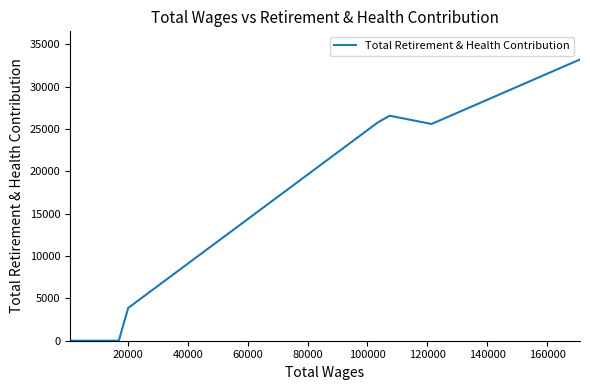

How many points are higher than both their immediate neighbors (excluding endpoints)?

1